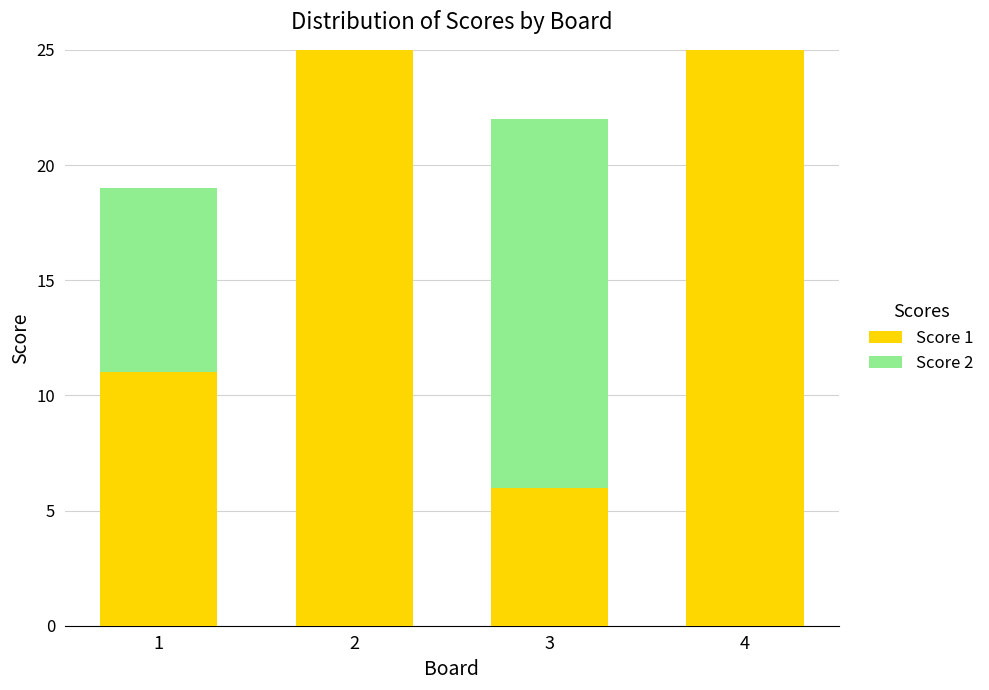

What is the highest value of the Score 1 series?

25